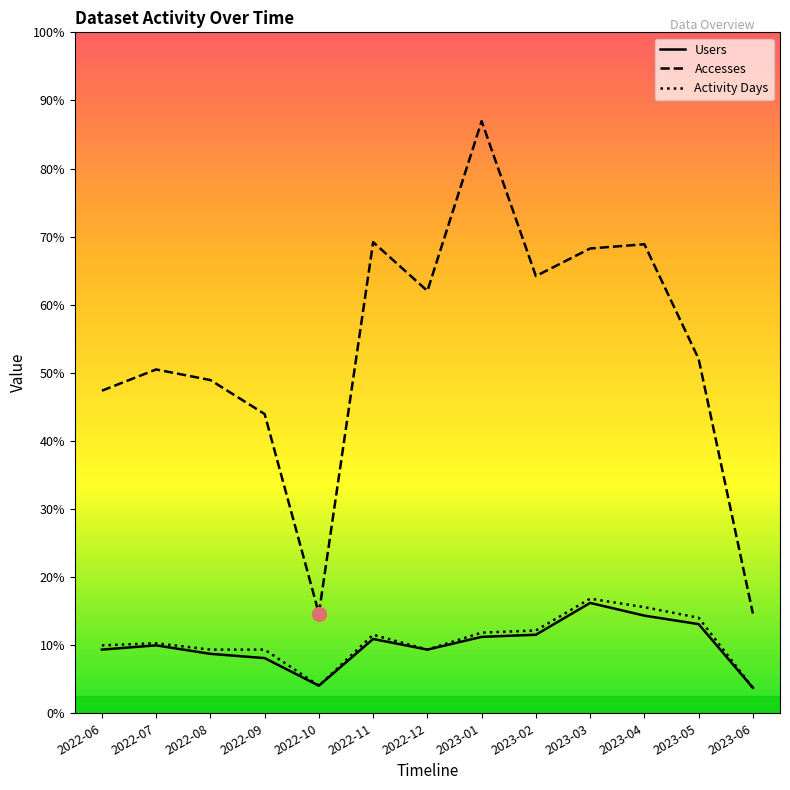

Reading left to right, transcribe all the data shown in this chart.

Users: 2022-06=30	2022-07=32	2022-08=28	2022-09=26	2022-10=13	2022-11=35	2022-12=30	2023-01=36	2023-02=37	2023-03=52	2023-04=46	2023-05=42	2023-06=12
Accesses: 2022-06=152	2022-07=162	2022-08=157	2022-09=141	2022-10=47	2022-11=222	2022-12=199	2023-01=279	2023-02=206	2023-03=219	2023-04=221	2023-05=167	2023-06=47
Activity Days: 2022-06=32	2022-07=33	2022-08=30	2022-09=30	2022-10=13	2022-11=37	2022-12=30	2023-01=38	2023-02=39	2023-03=54	2023-04=50	2023-05=45	2023-06=12